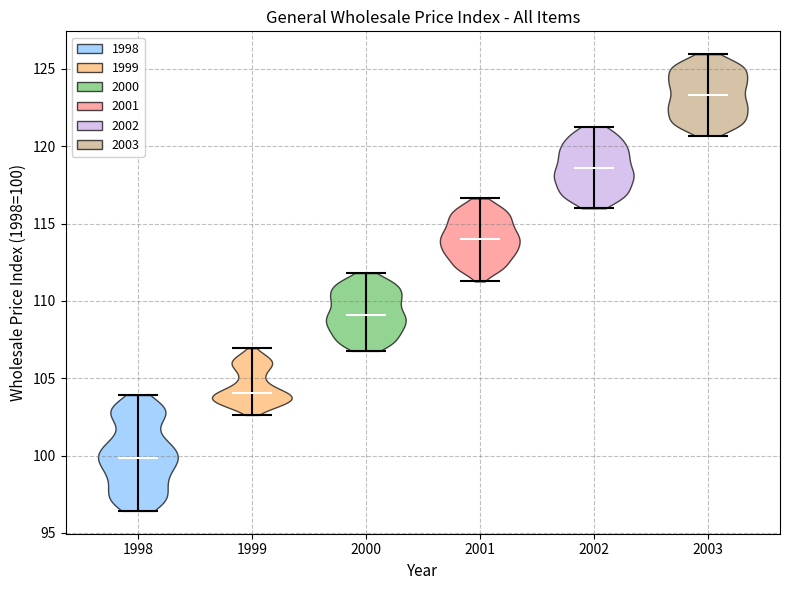

What is the highest point the violin at x = 2000 reaches on the y-axis? The values are not printed on the chart, so give them approximately, as read against the axis.

112.0